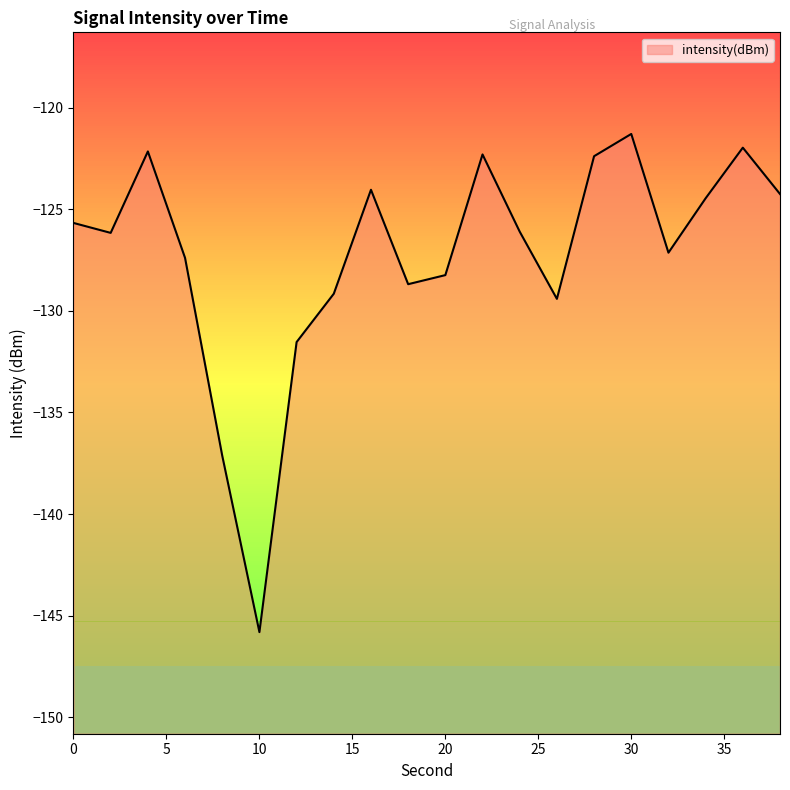

What value does the data have at 6?

-127.4